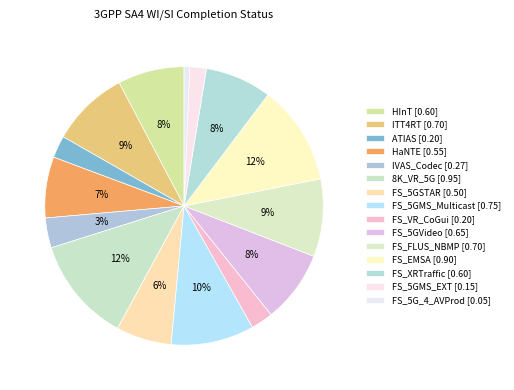

True or false: FS_5G_4_AVProd accounts for 15% of the total.

False